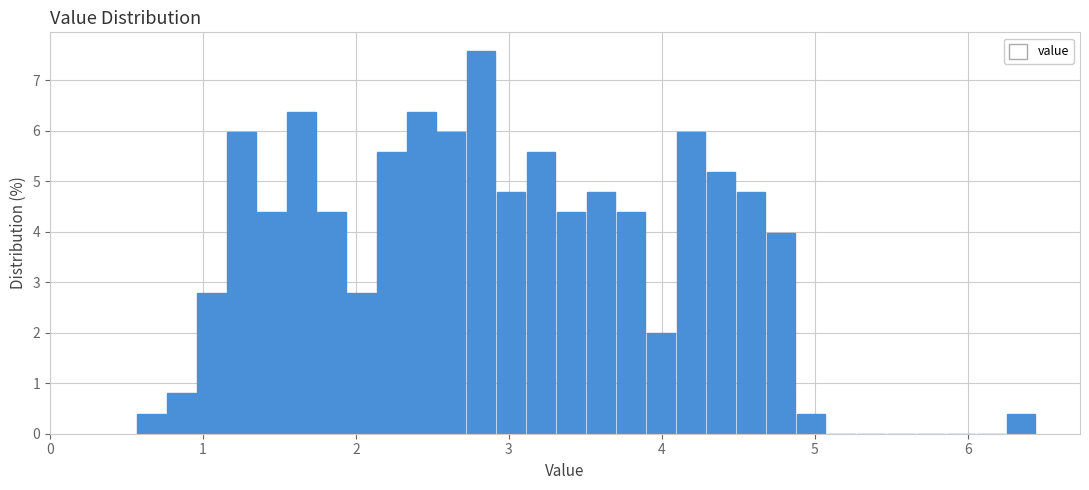

Around what value on the x-axis is the tallest bar? Give the approximate position of its centre, as read against the axis.

2.8